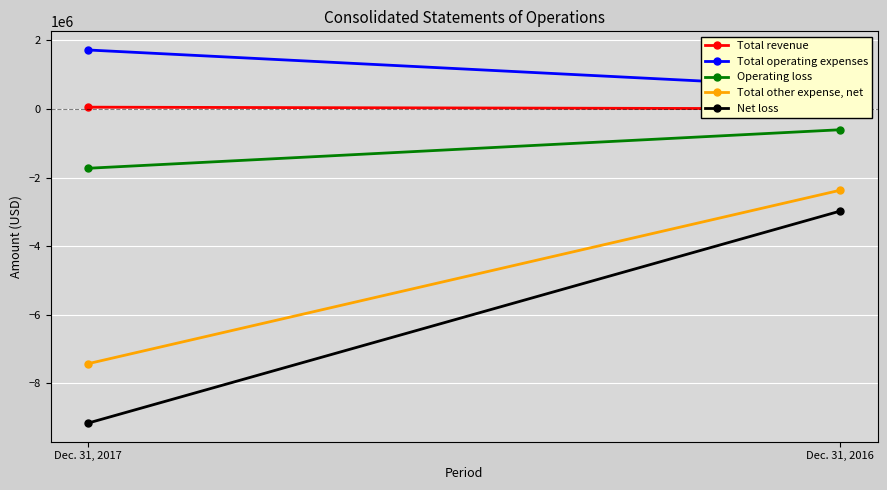

What is the difference between the Net loss values at Dec. 31, 2017 and Dec. 31, 2016?

6175421